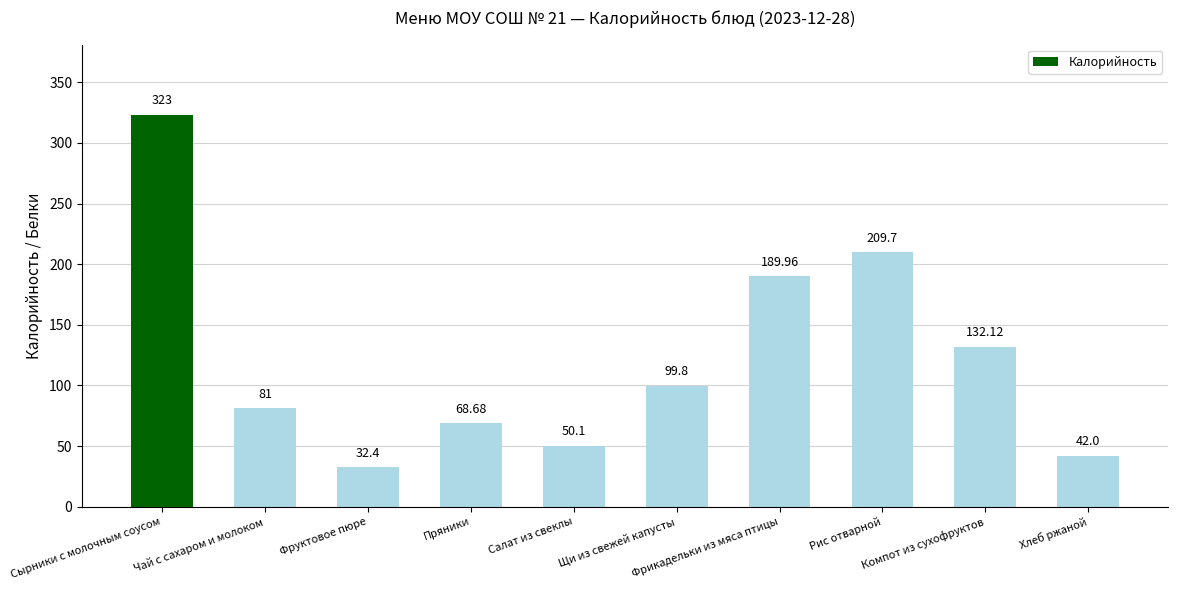

The value at Компот из сухофруктов is 183.2. True or false?

False